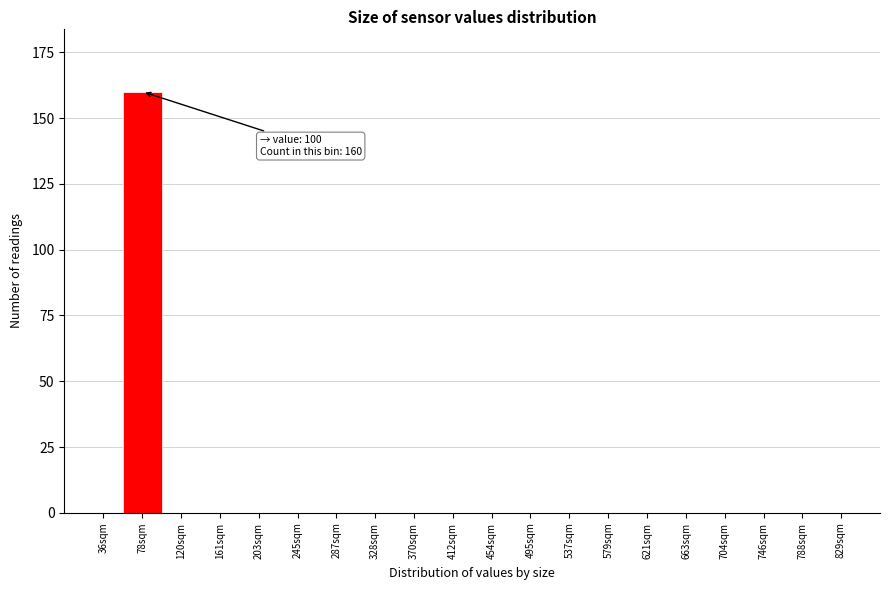

Reading right to left, what are all the values shown in this chart?

829sqm=0	788sqm=0	746sqm=0	704sqm=0	663sqm=0	621sqm=0	579sqm=0	537sqm=0	495sqm=0	454sqm=0	412sqm=0	370sqm=0	328sqm=0	287sqm=0	245sqm=0	203sqm=0	161sqm=0	120sqm=0	78sqm=160	36sqm=0